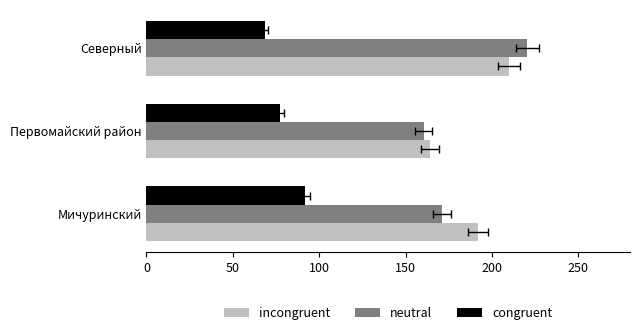

What is the sum of all incongruent values?

566.0